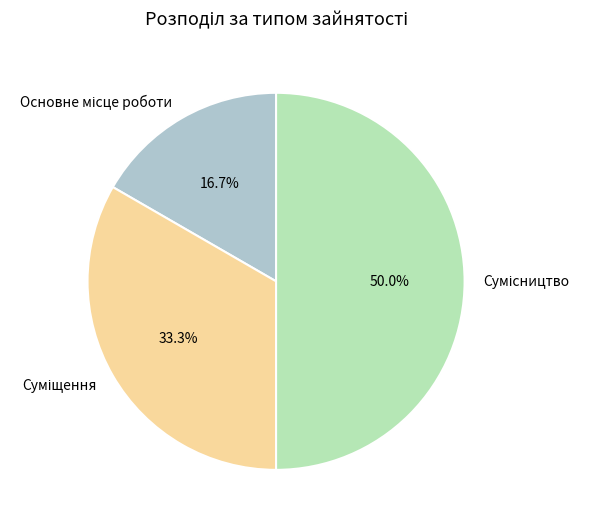

Rank the categories by value from highest to lowest.

Сумісництво, Суміщення, Основне місце роботи